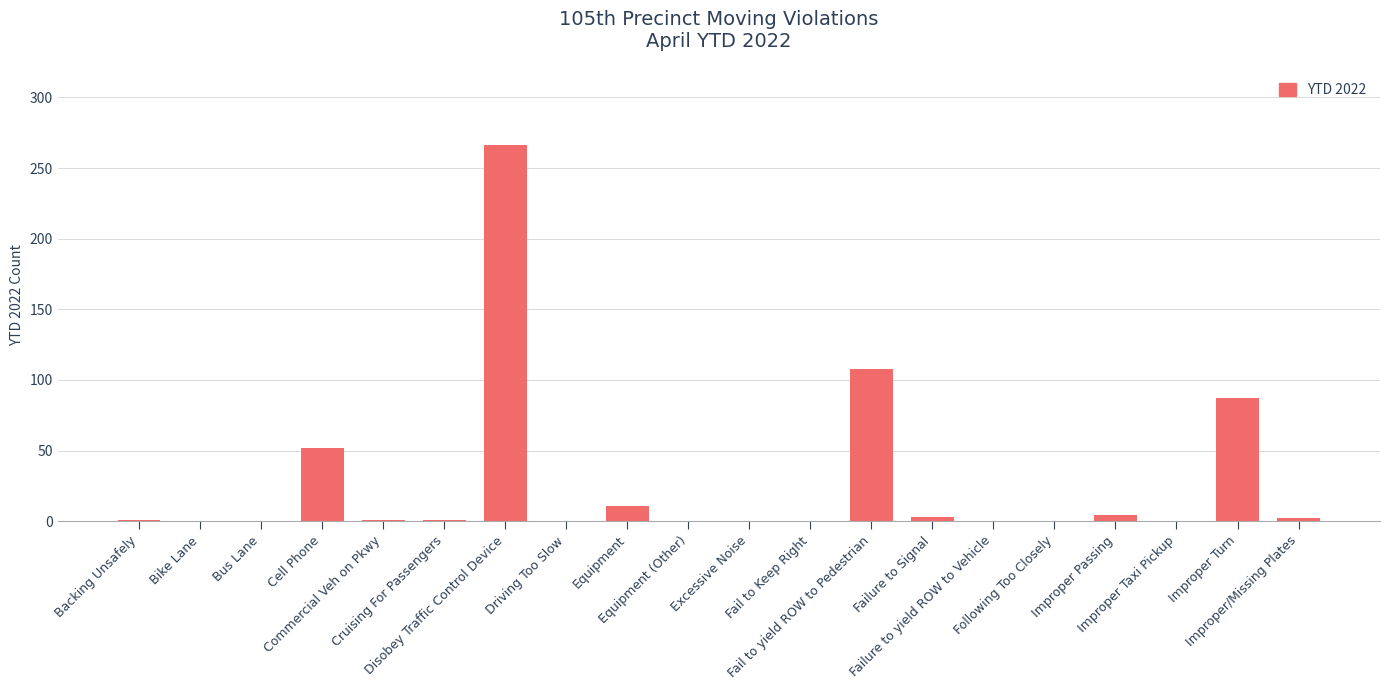

Are the bars grouped side by side (vs. stacked)?

No